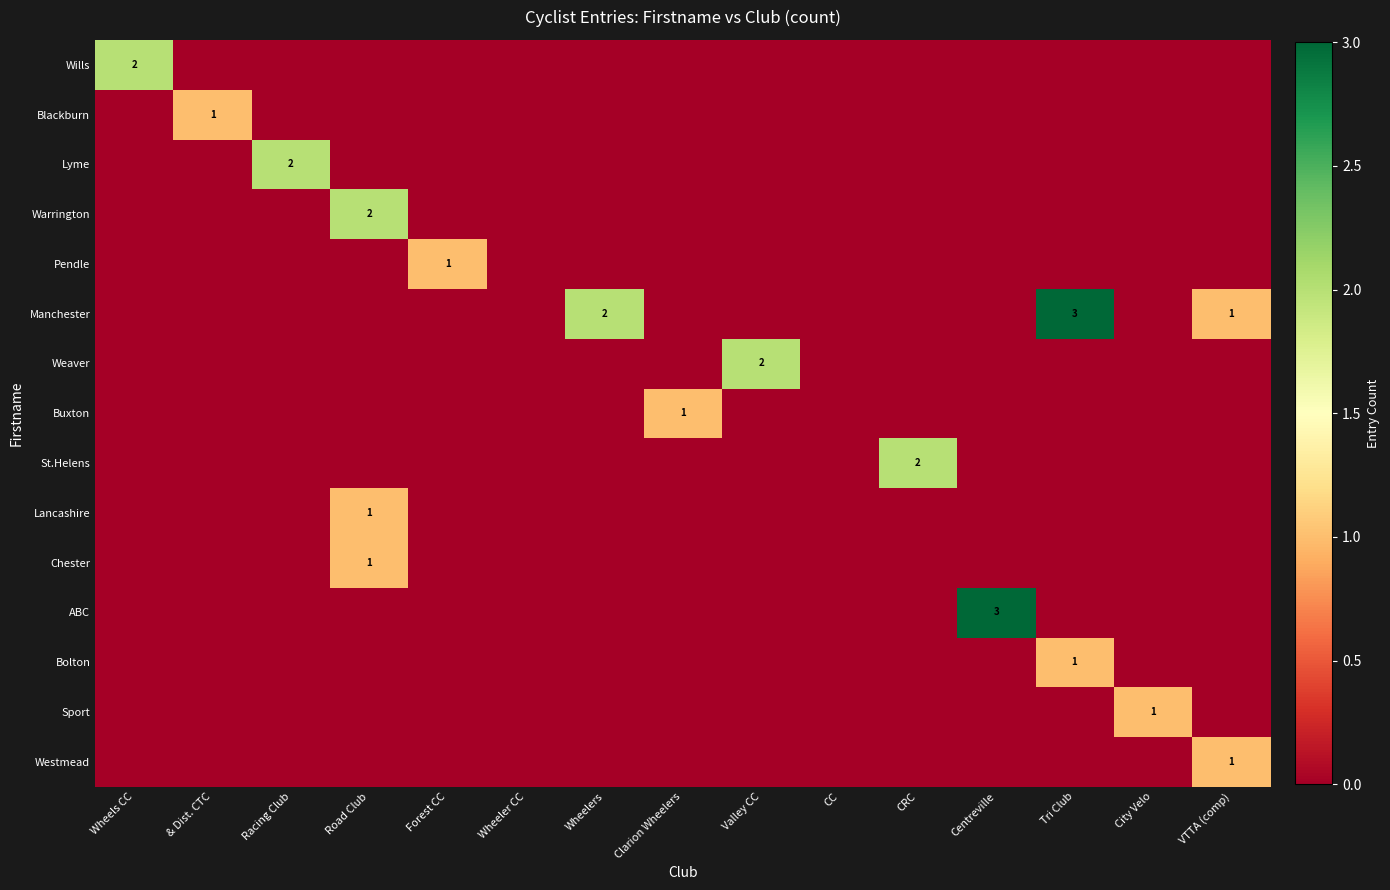

Is it true that Chester equals 0 at Road Club?

False